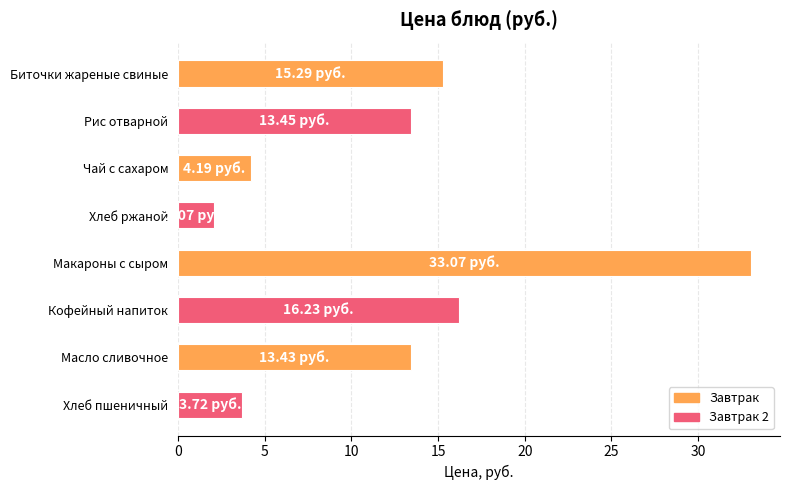

What is the difference between the values at Кофейный напиток and Чай с сахаром?

12.0